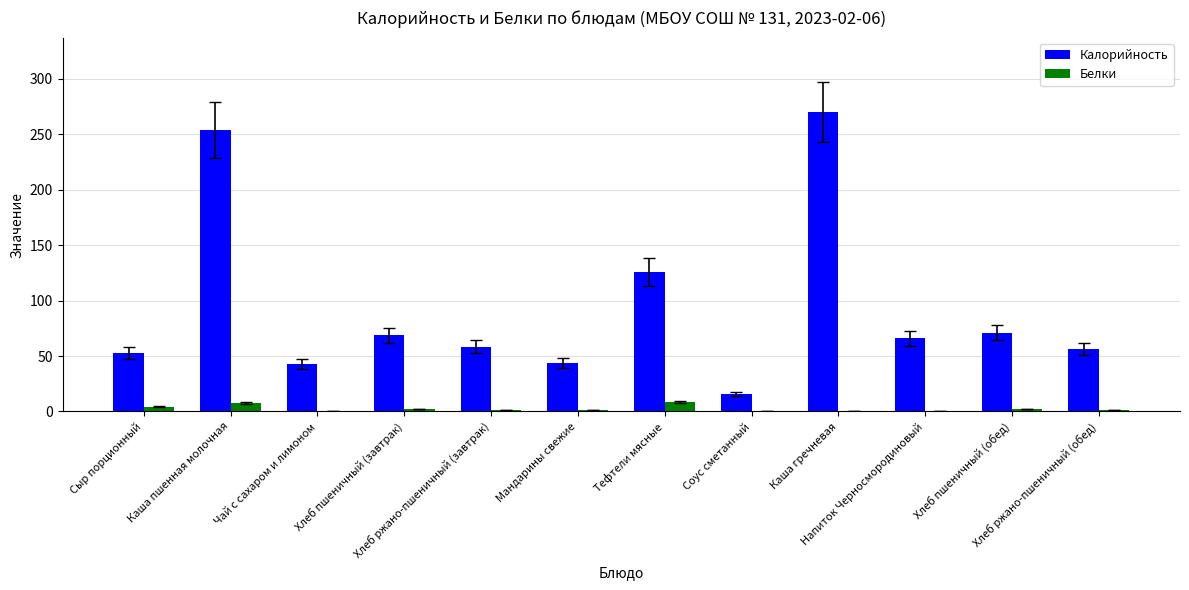

Which series has the largest total across all categories?

Калорийность